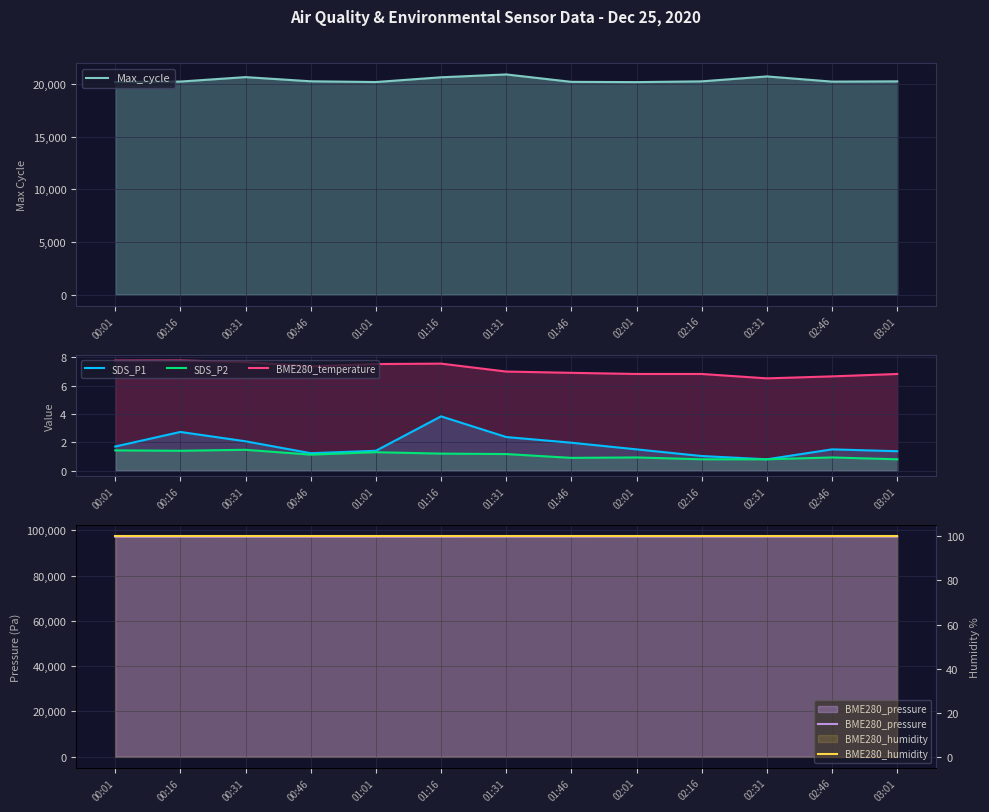

What is the difference between the highest and lowest values at 01:16?

97289.0